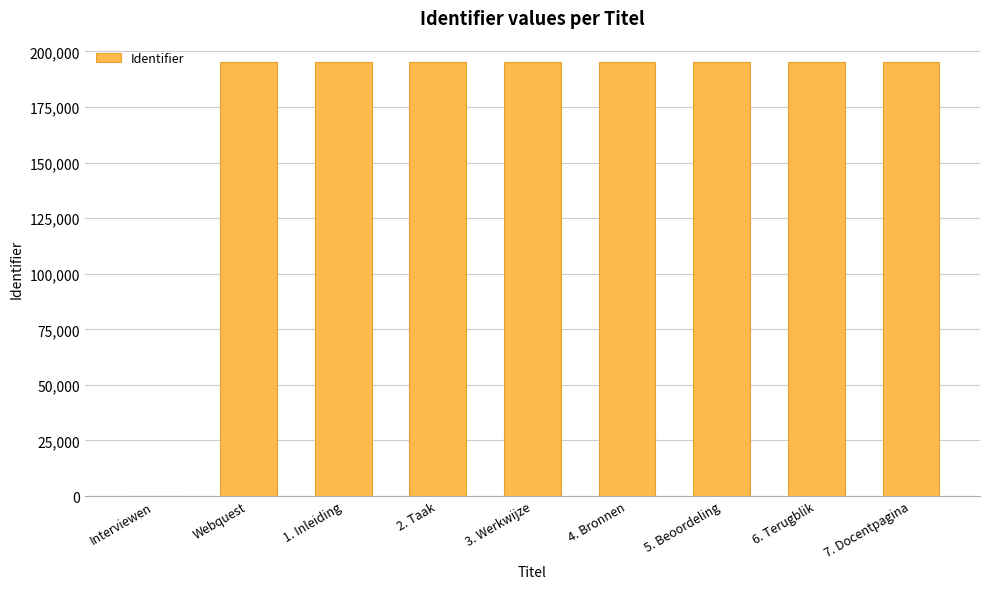

Between Interviewen and 4. Bronnen, which is larger?

4. Bronnen